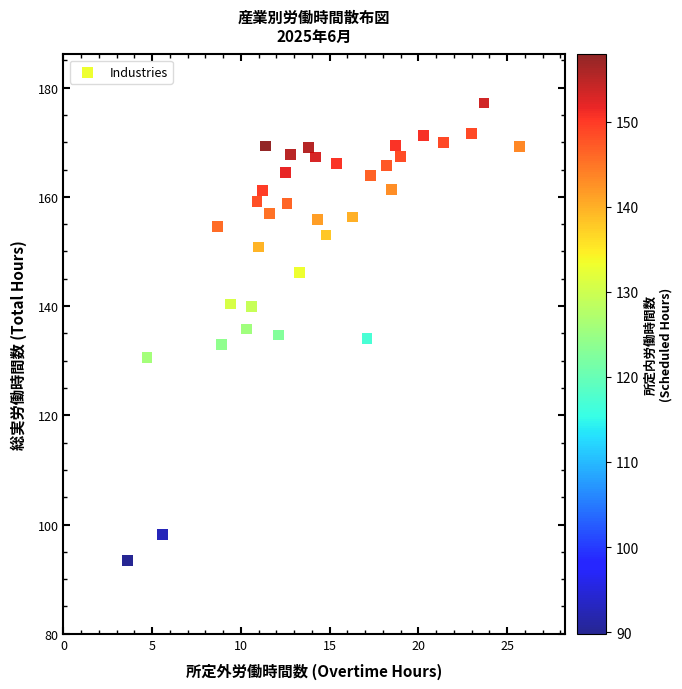

What is the range of Y values (max minus min)?

83.8